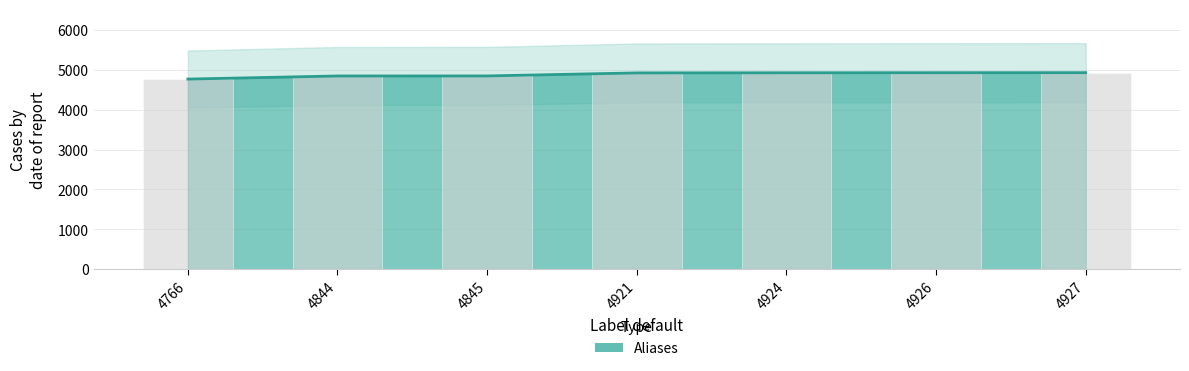

How many data points does each series have?

7